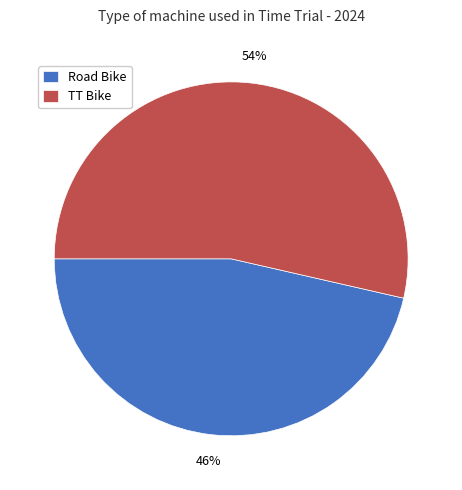

Approximately how many times larger is the value at TT Bike compared to Road Bike?

1.2